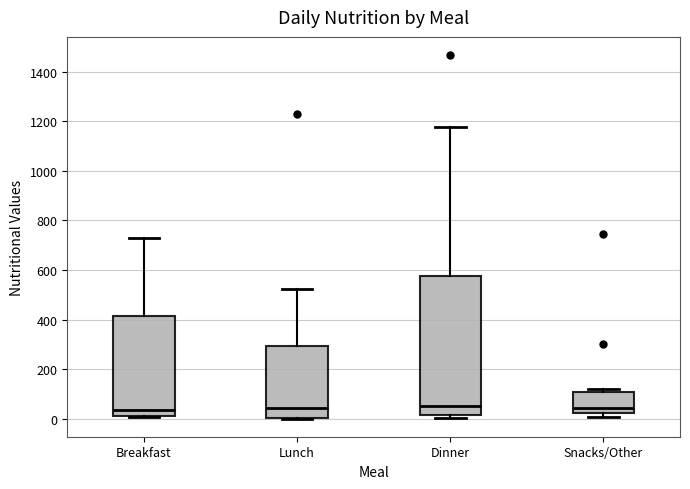

Where does the upper whisker of the box for Lunch end on the y-axis? The values are not printed on the chart, so give them approximately, as read against the axis.

520